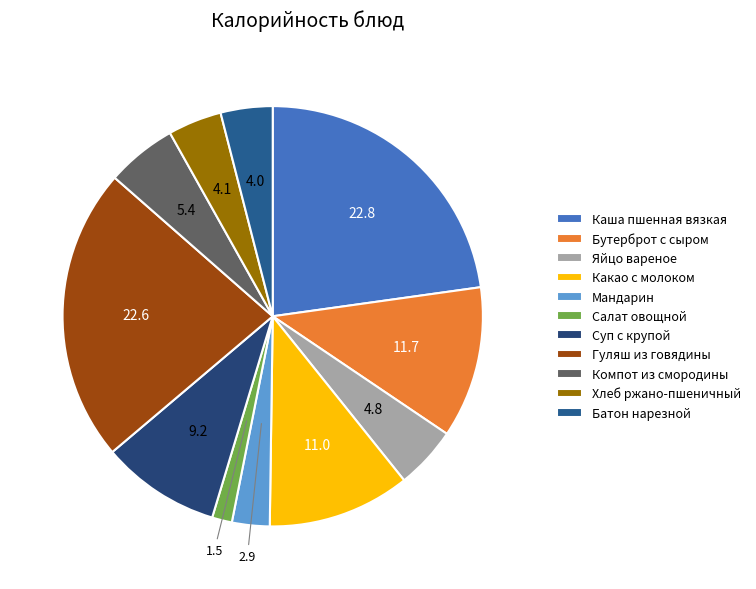

Which category has the smallest portion of the pie?

Салат овощной